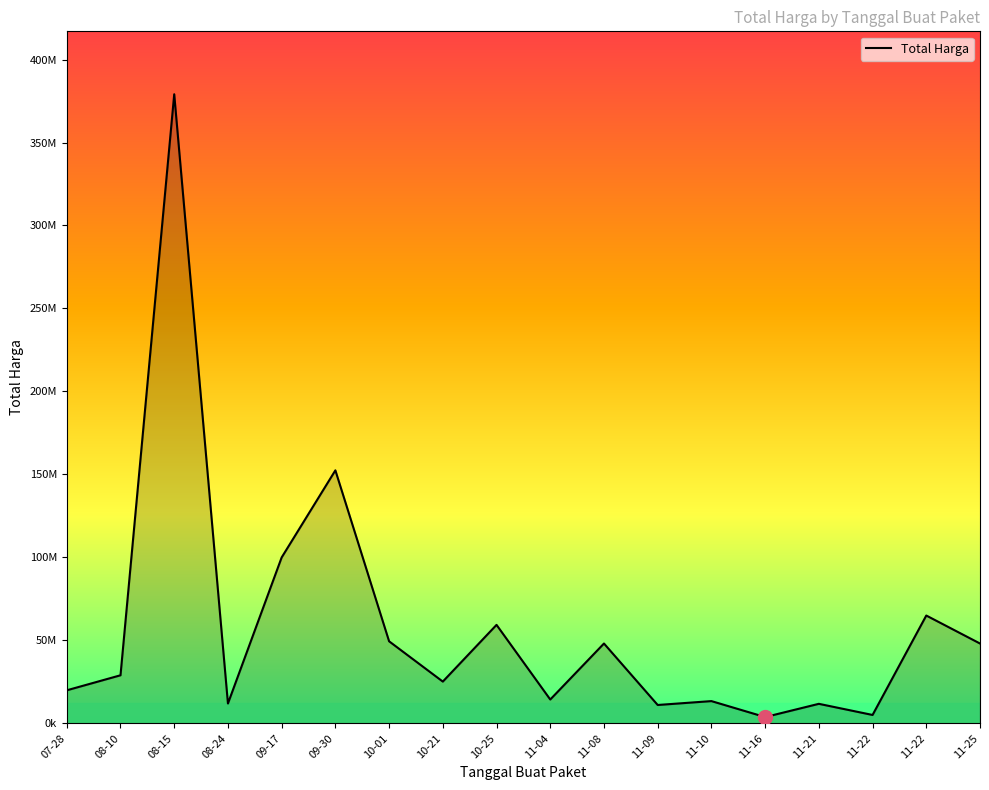

Does the chart have visible grid lines?

No